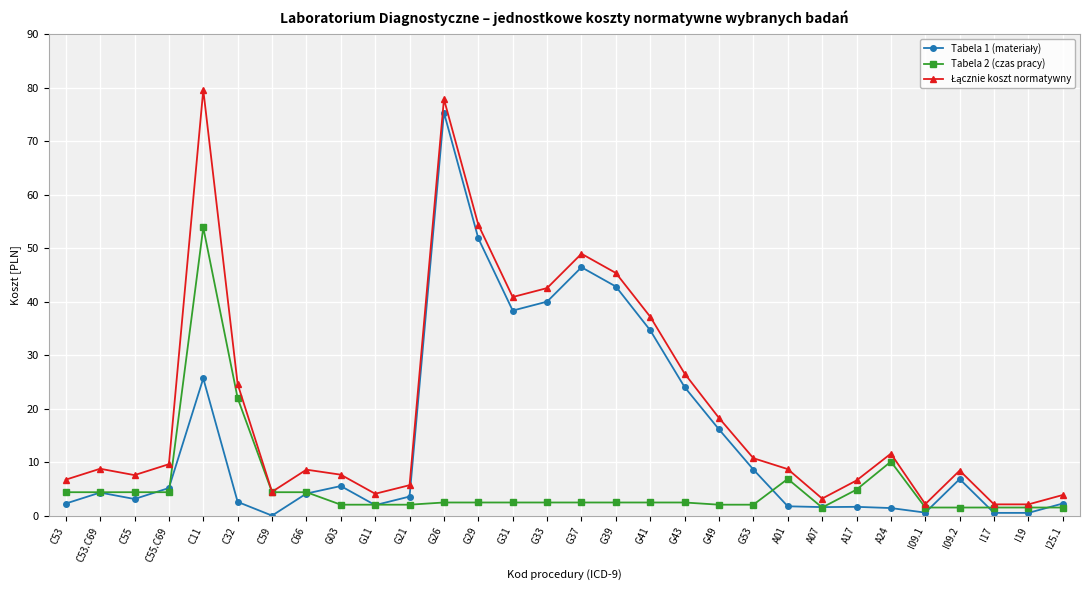

The Tabela 2 (czas pracy) series shows 1.7 at C55. True or false?

False